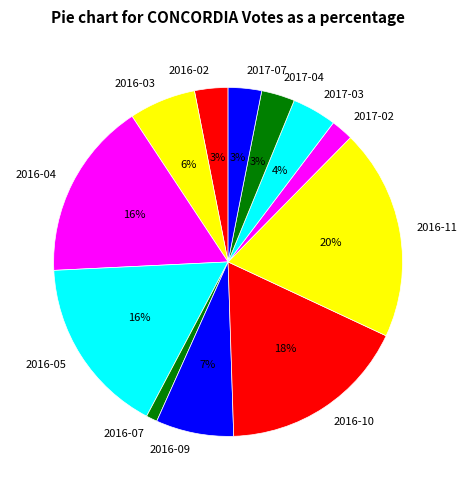

Which category has the biggest portion of the pie?

2016-11